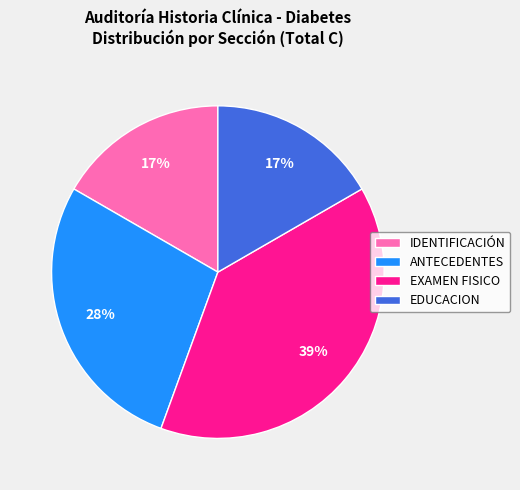

Count the number of slices in the pie.

4